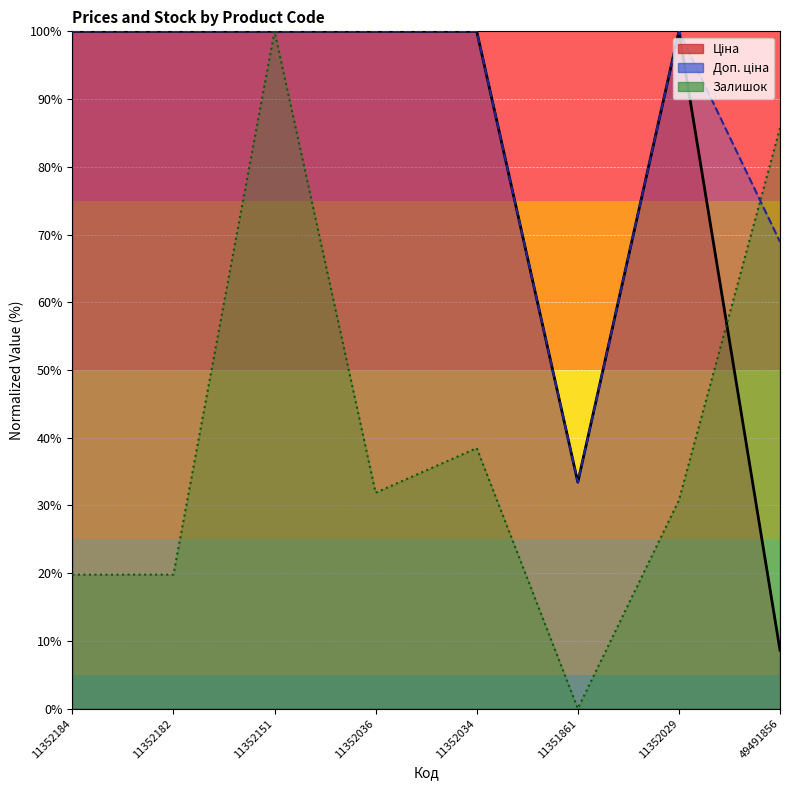

How many times do Залишок and Ціна cross each other?

1